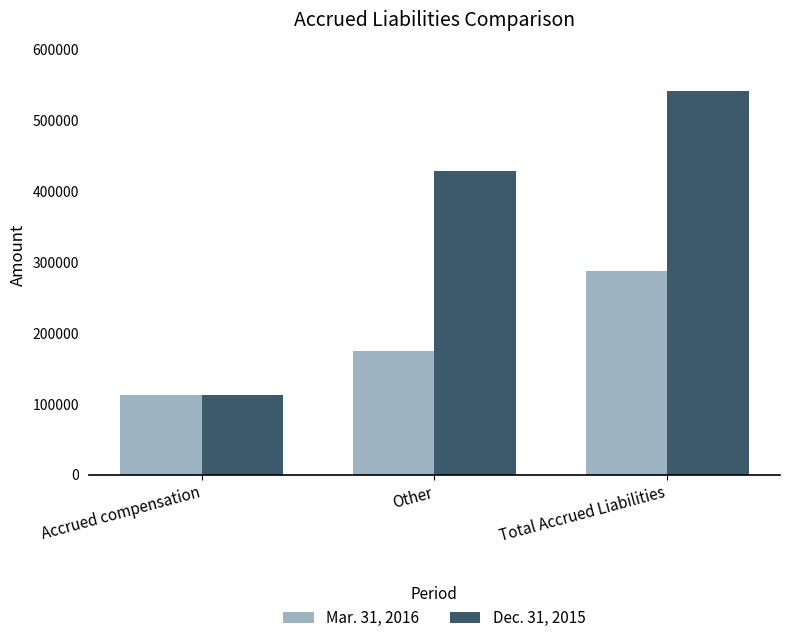

Are the bars grouped side by side (vs. stacked)?

Yes